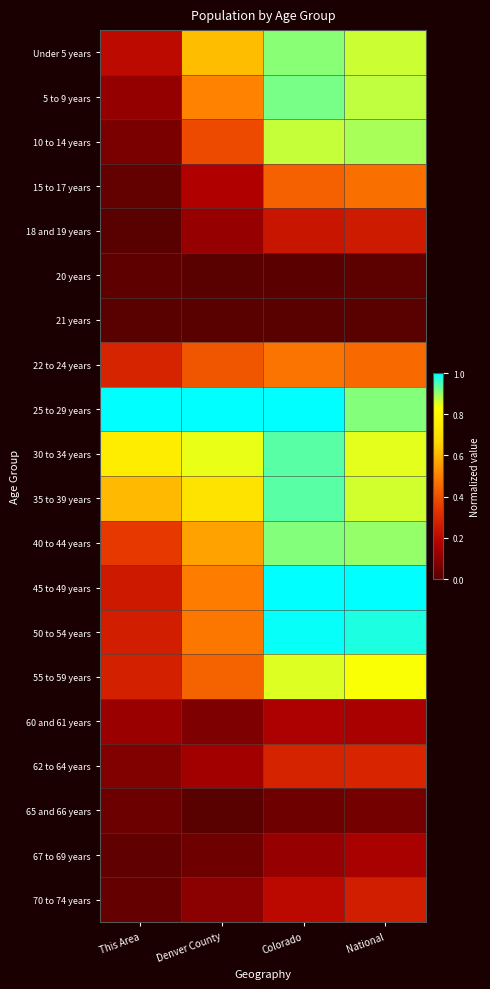

Rank the series by their maximum value, from highest to lowest.

25 to 29 years, 45 to 49 years, 50 to 54 years, 30 to 34 years, 35 to 39 years, 5 to 9 years, 40 to 44 years, Under 5 years, 10 to 14 years, 55 to 59 years, 22 to 24 years, 15 to 17 years, 62 to 64 years, 70 to 74 years, 18 and 19 years, 60 and 61 years, 67 to 69 years, 65 and 66 years, 20 years, 21 years